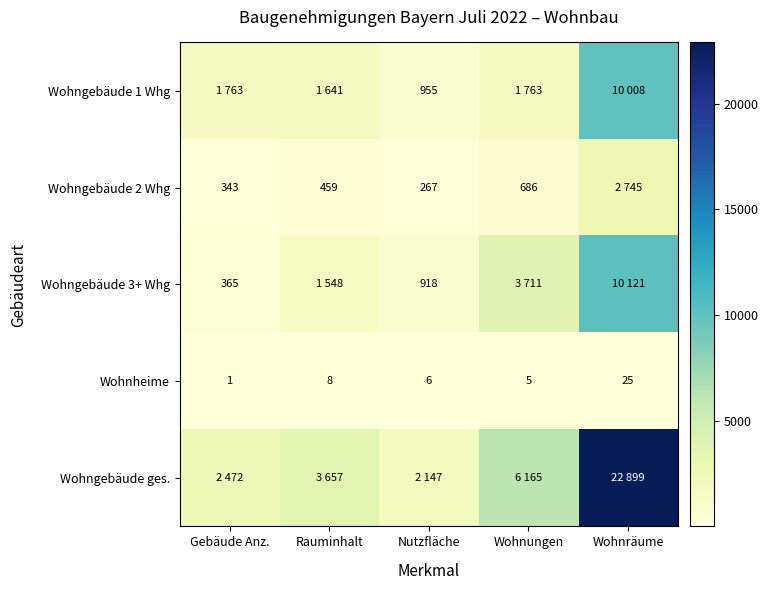

True or false: Wohngebäude 3+ Whg has a value of 918 at Nutzfläche.

True